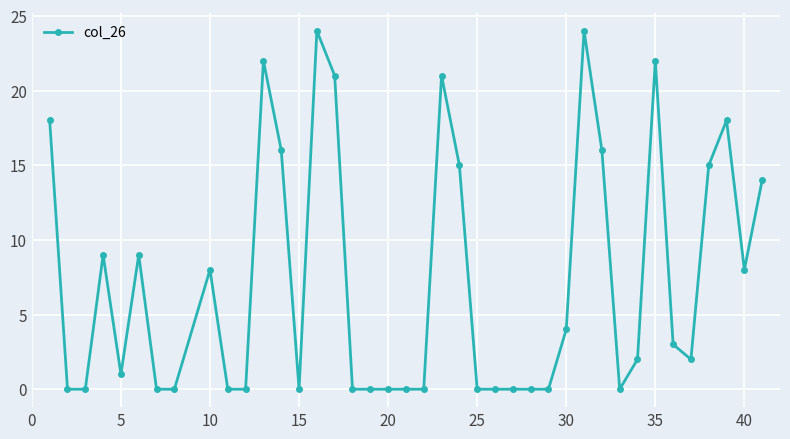

What is the value of the 13th point from the left?

16